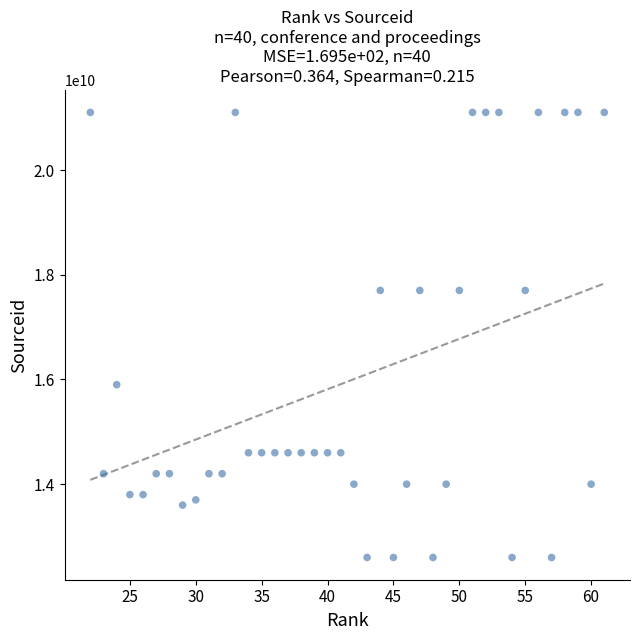

What is the range of X values (max minus min)?

39